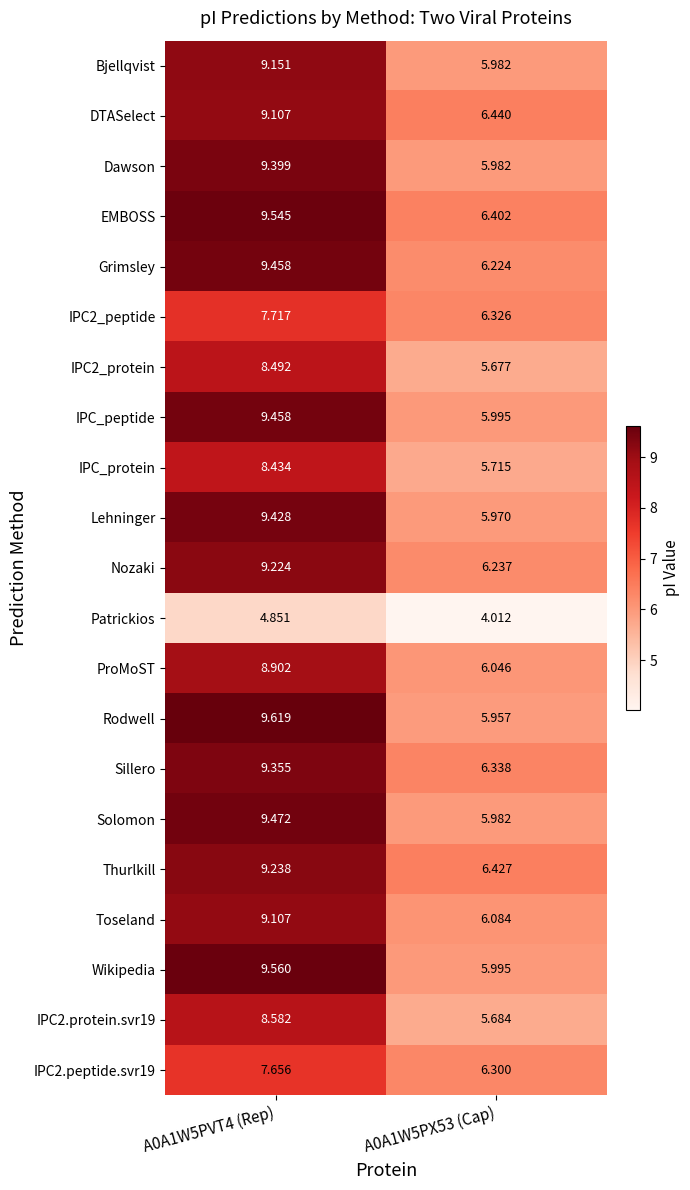

Which series has the largest total across all categories?

EMBOSS